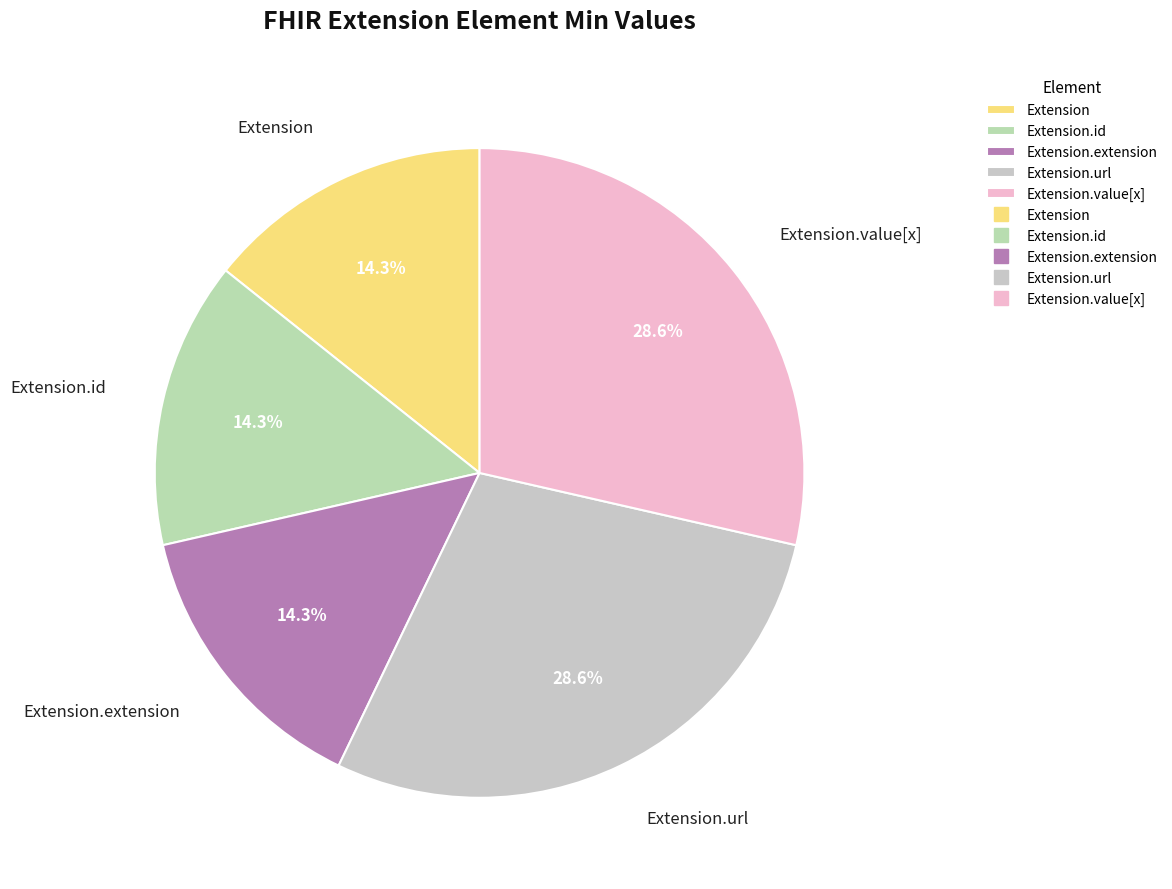

Count the number of slices in the pie.

5